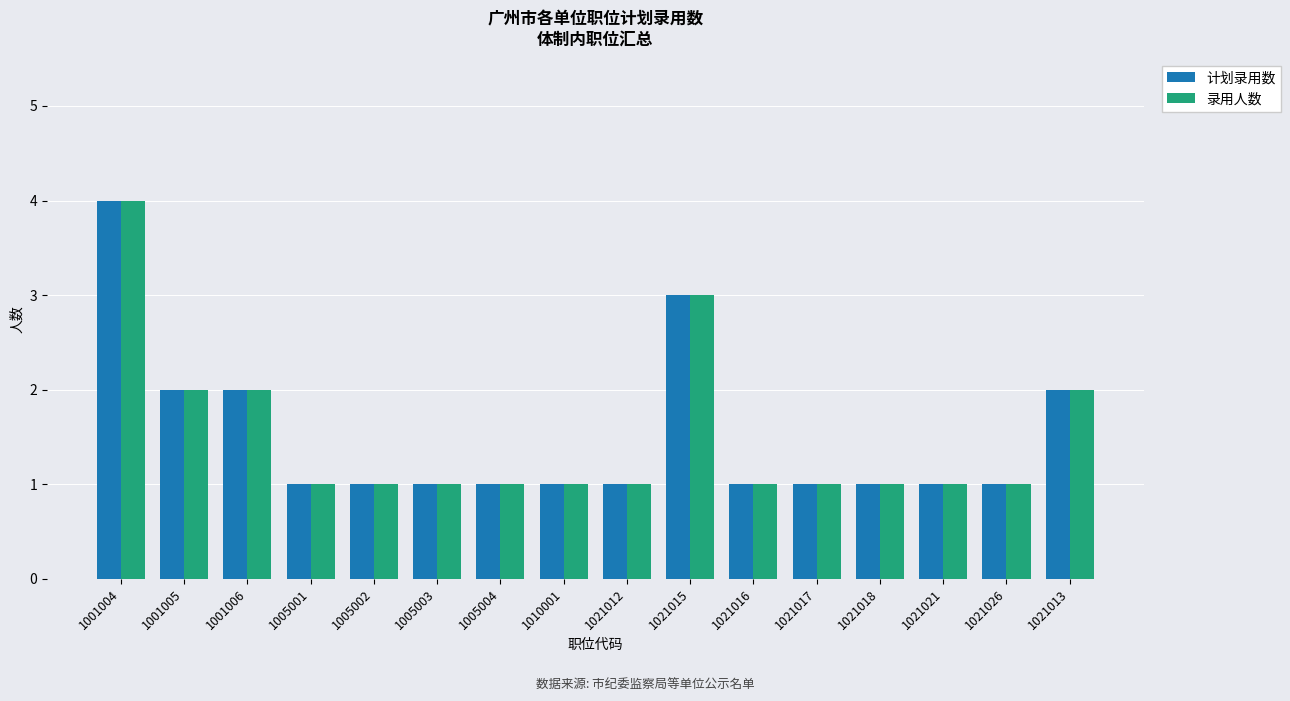

What is the difference between the maximum and second lowest values in the 录用人数 series?

3